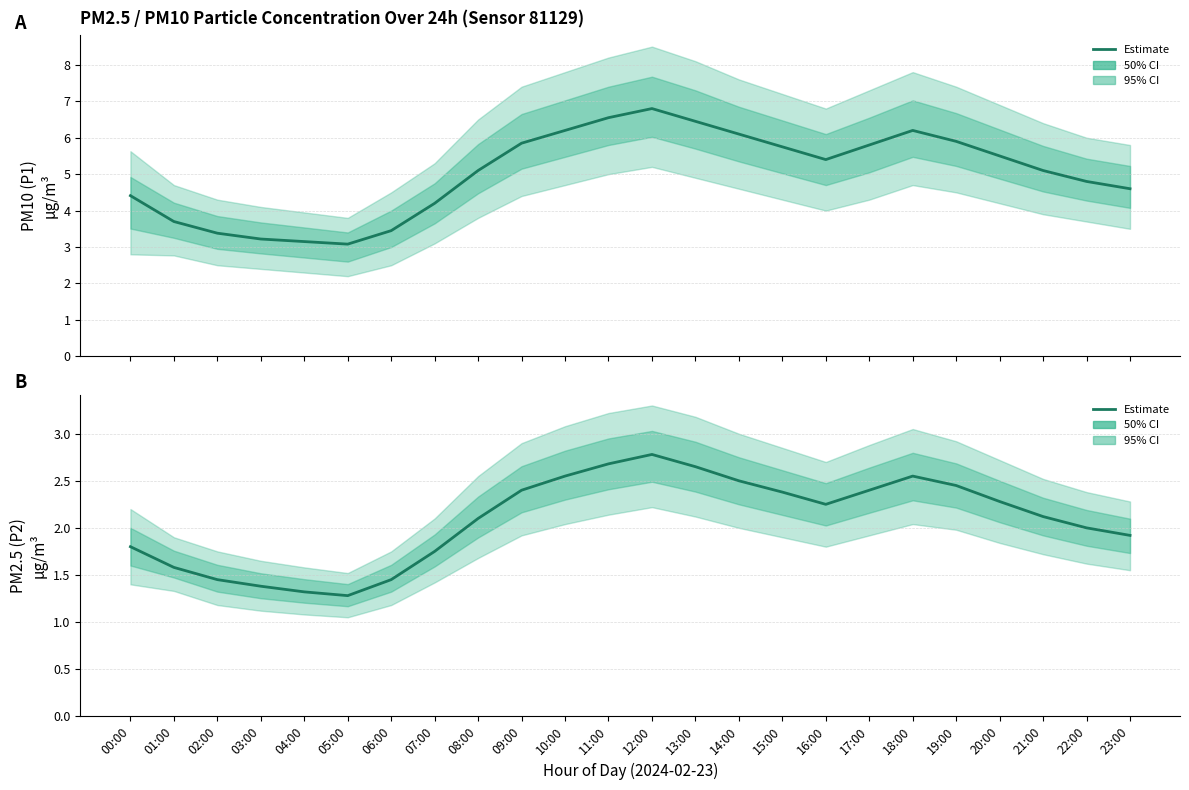

True or false: P1 (PM10) Estimate and P2 (PM2.5) Estimate cross at least once.

False